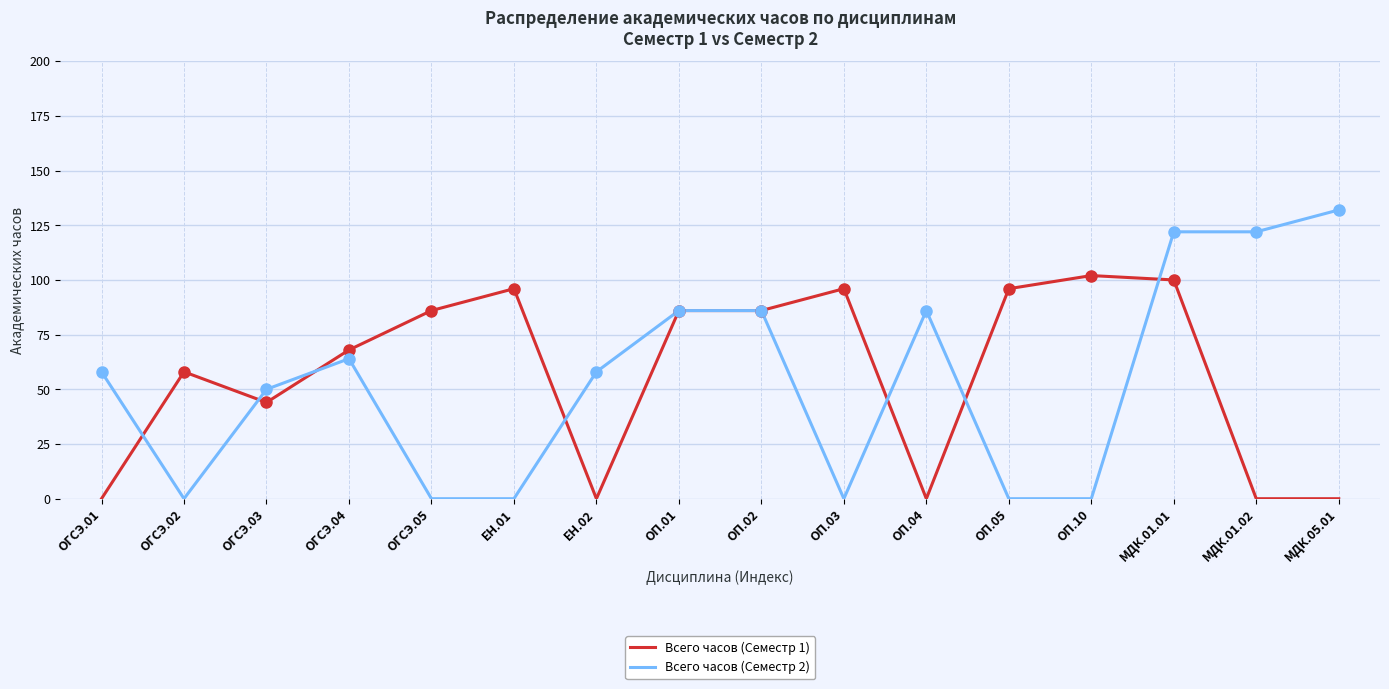

After their last crossing, which series has the higher values: Всего часов (Семестр 2) or Всего часов (Семестр 1)?

Всего часов (Семестр 2)